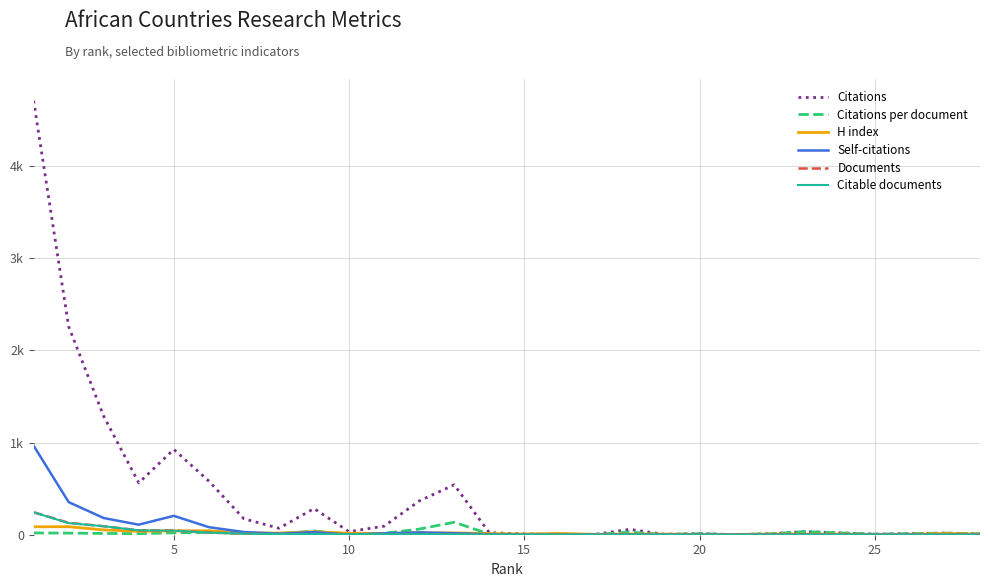

Does the chart display data point markers on the line(s)?

No